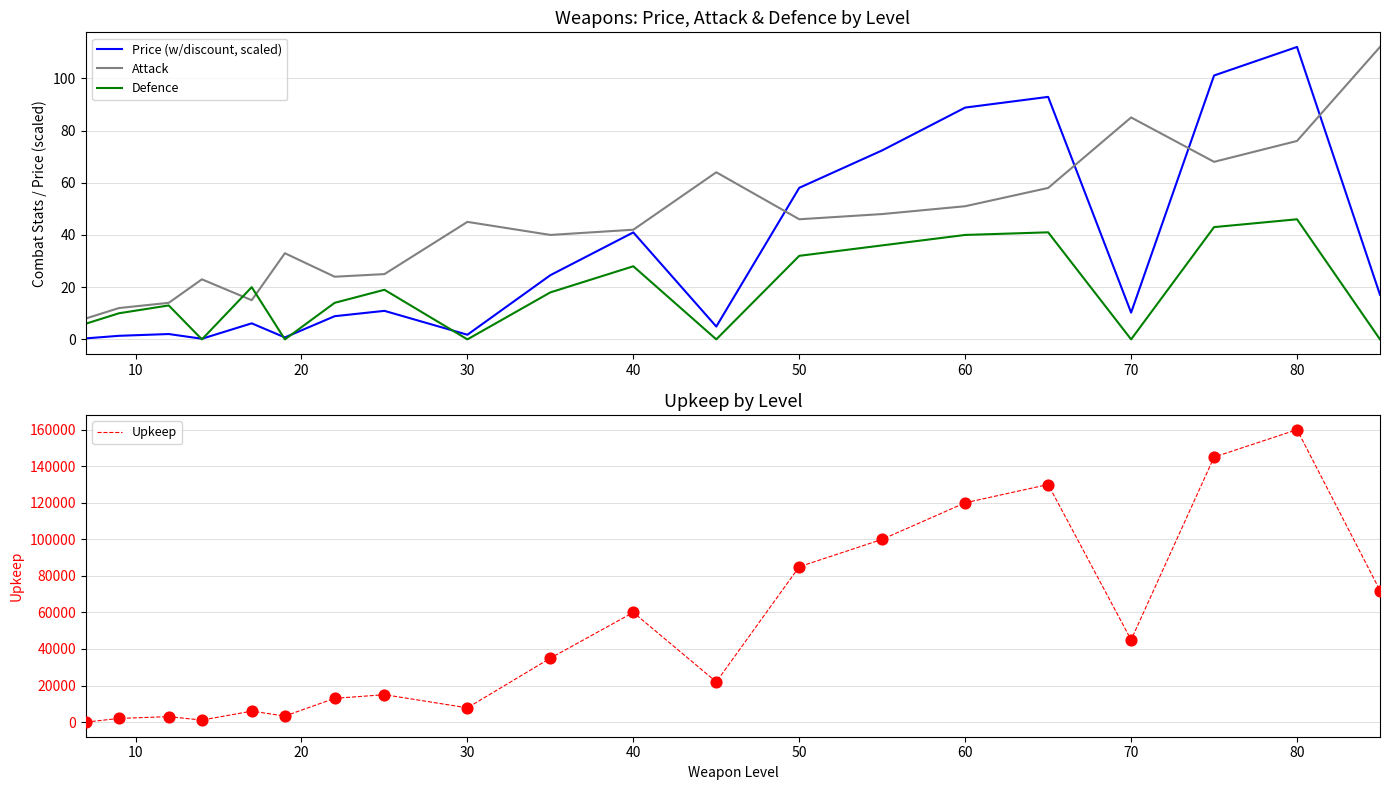

Which series has the largest total across all categories?

Upkeep